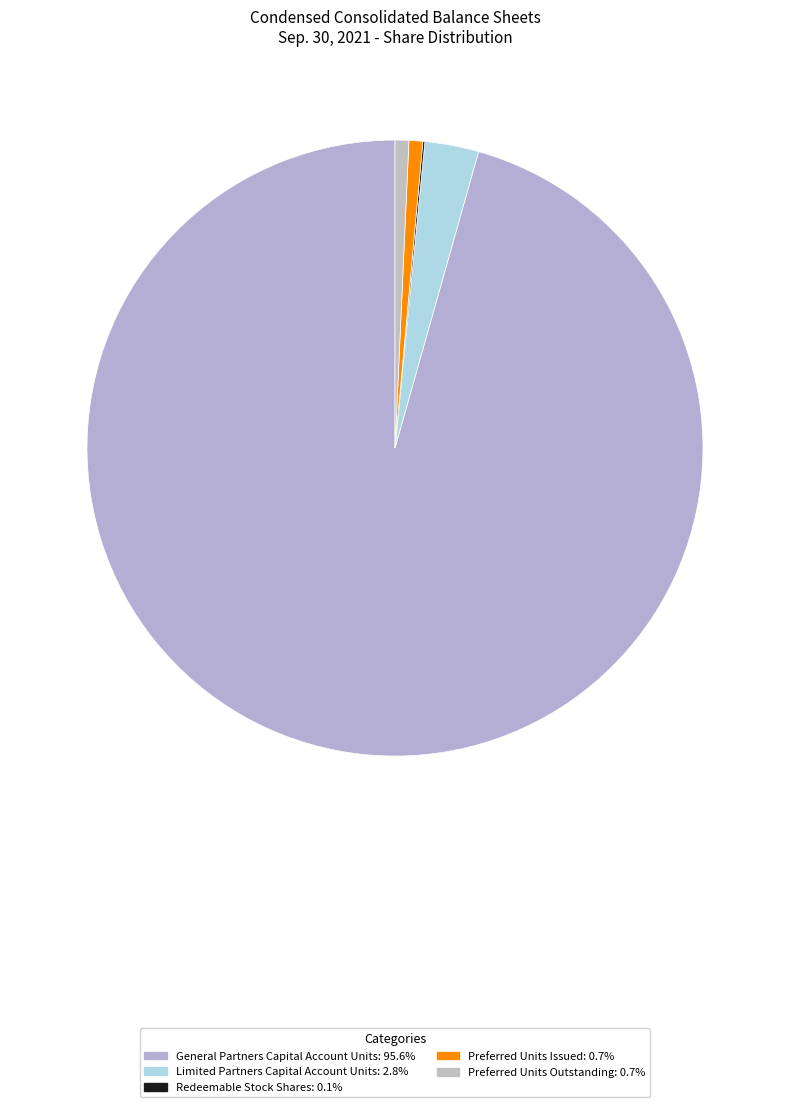

The General Partners Capital Account Units slice represents 96% of the pie. True or false?

True